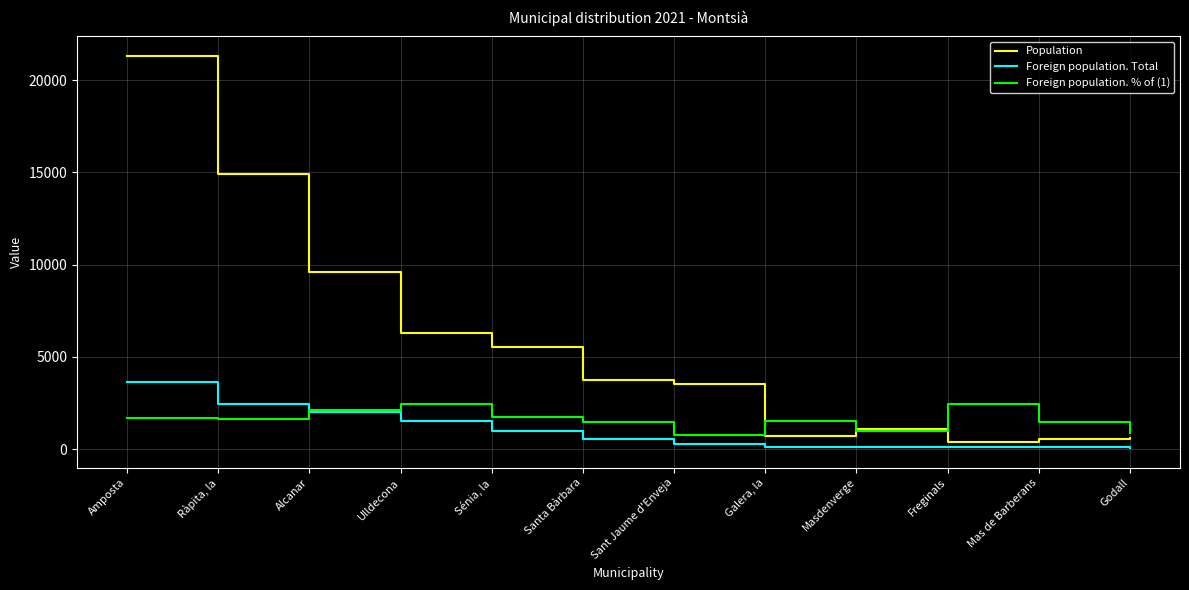

How many lines are shown in the chart?

3